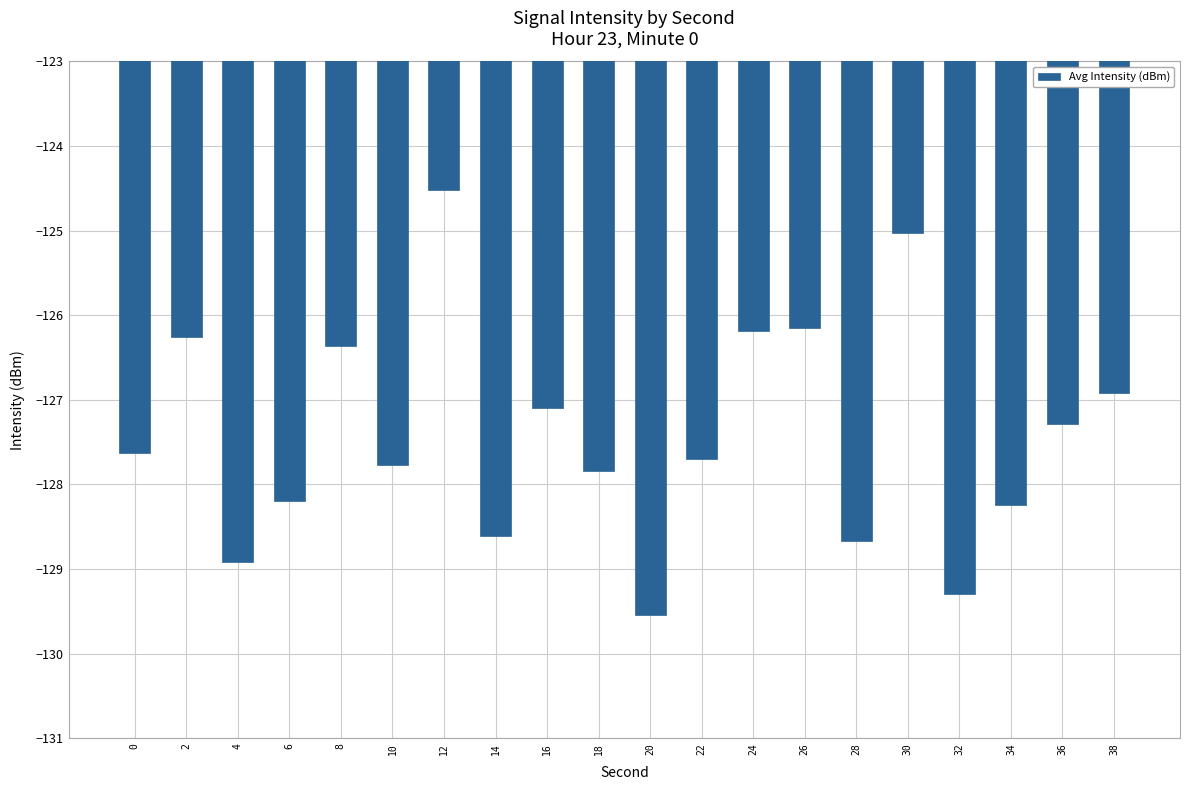

Reading left to right, list all the values displayed in this chart.

0=-127.6	2=-126.3	4=-128.9	6=-128.2	8=-126.4	10=-127.8	12=-124.5	14=-128.6	16=-127.1	18=-127.8	20=-129.5	22=-127.7	24=-126.2	26=-126.2	28=-128.7	30=-125.0	32=-129.3	34=-128.2	36=-127.3	38=-126.9